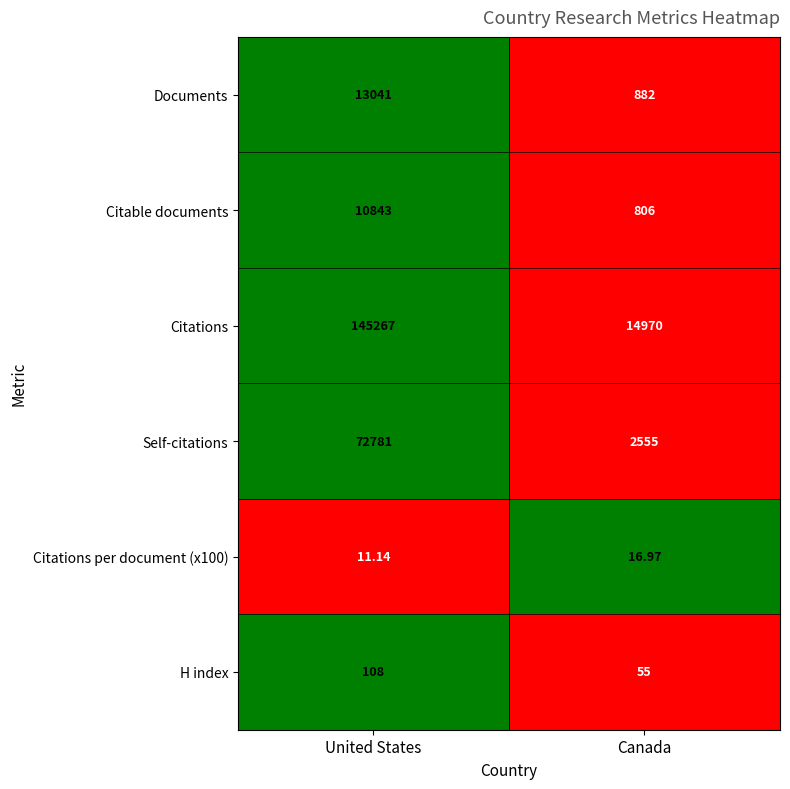

Which category has the highest value across all series?

United States